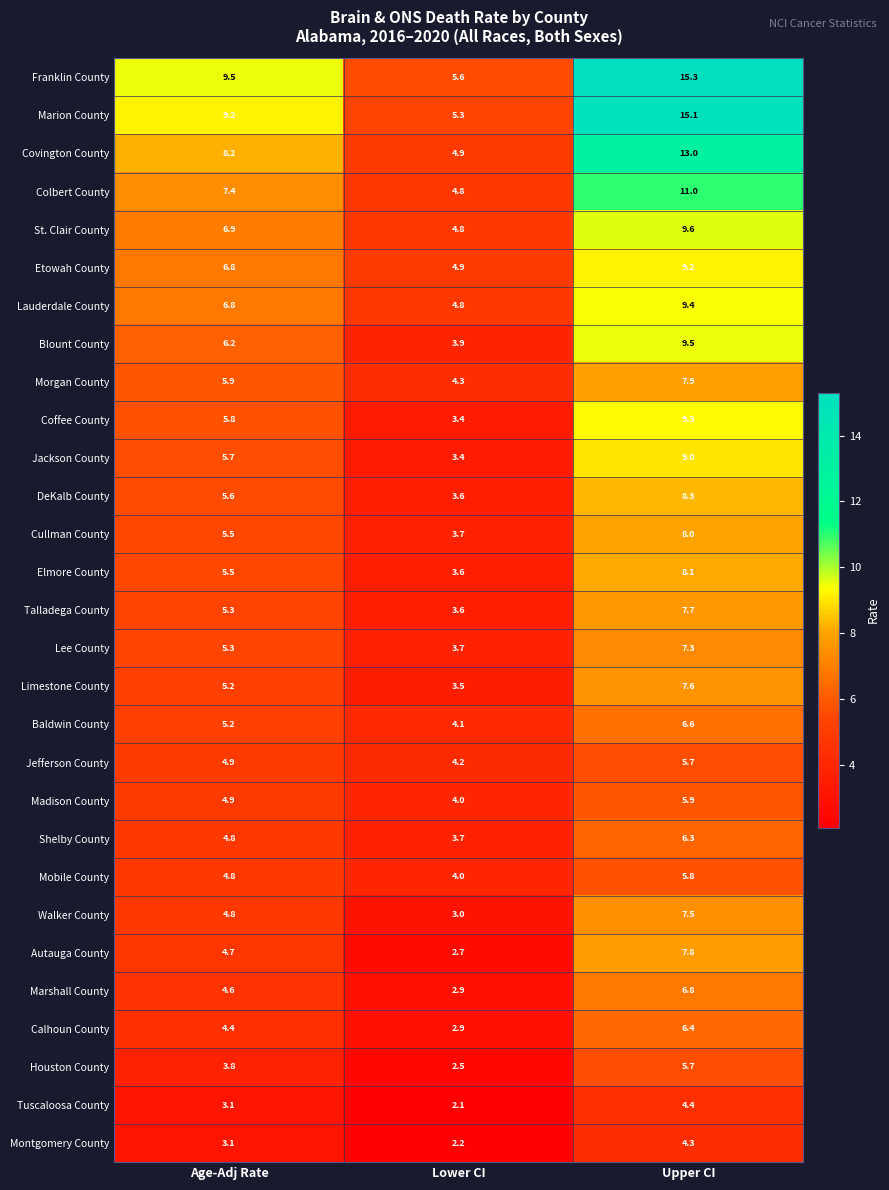

Where is Lauderdale County nearest to the value 7?

Age-Adj Rate